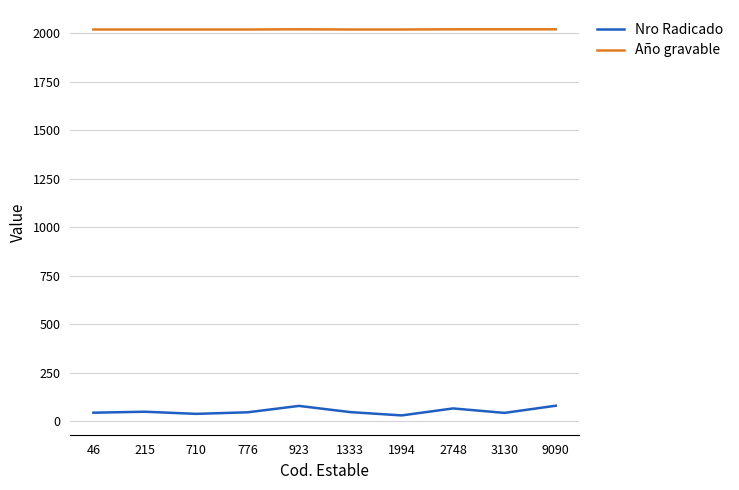

What is the spread (max minus min) of values at 215?

1969